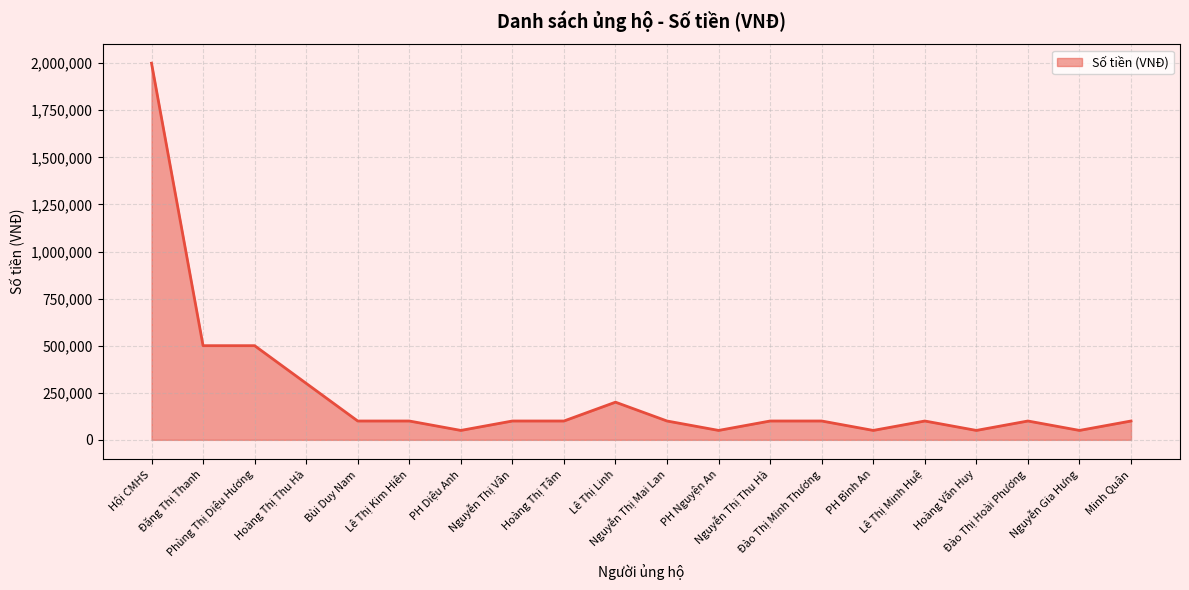

What is the difference between the maximum and minimum values?

1950000